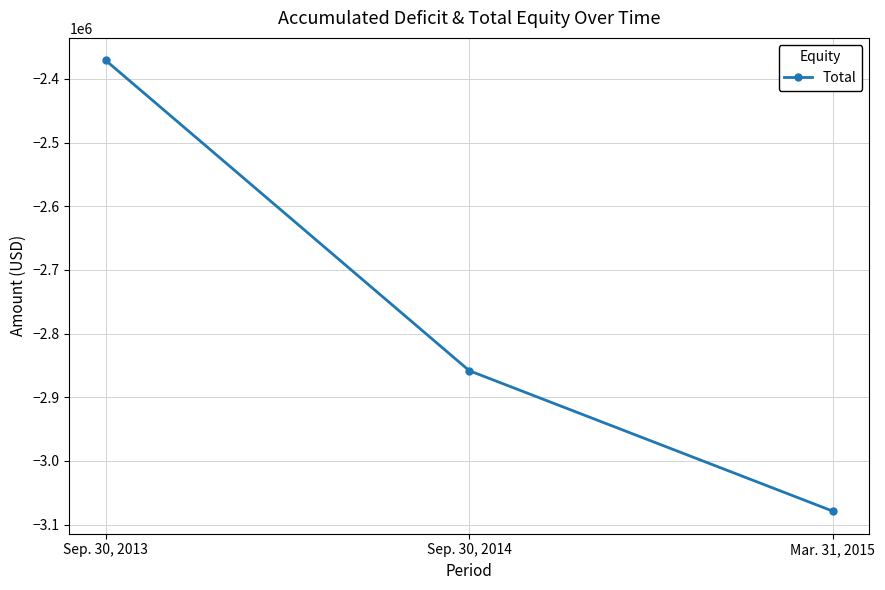

What is the value of the 2nd point from the left?

-2858341